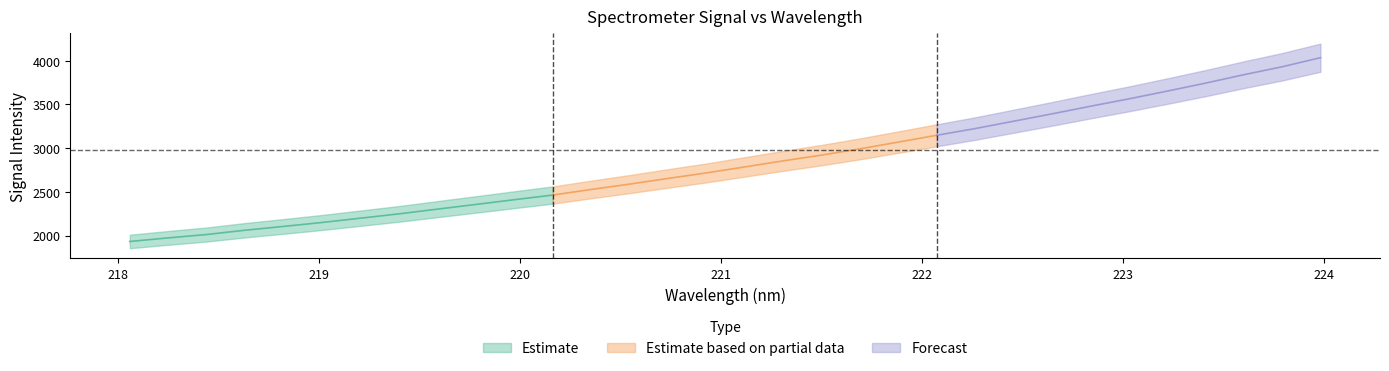

What is the sum of all values?

90644.1